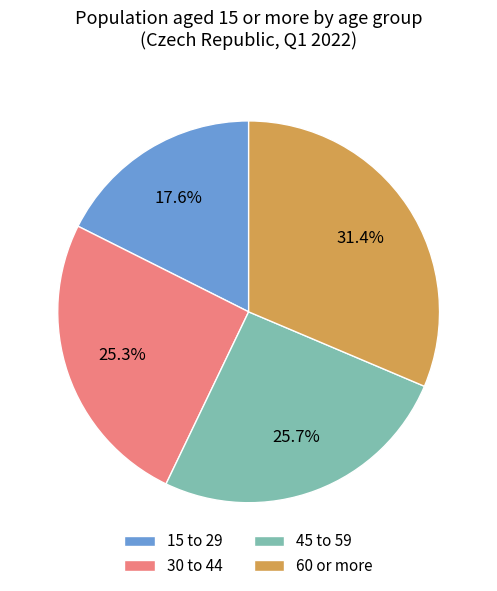

How many slices are in this pie chart?

4